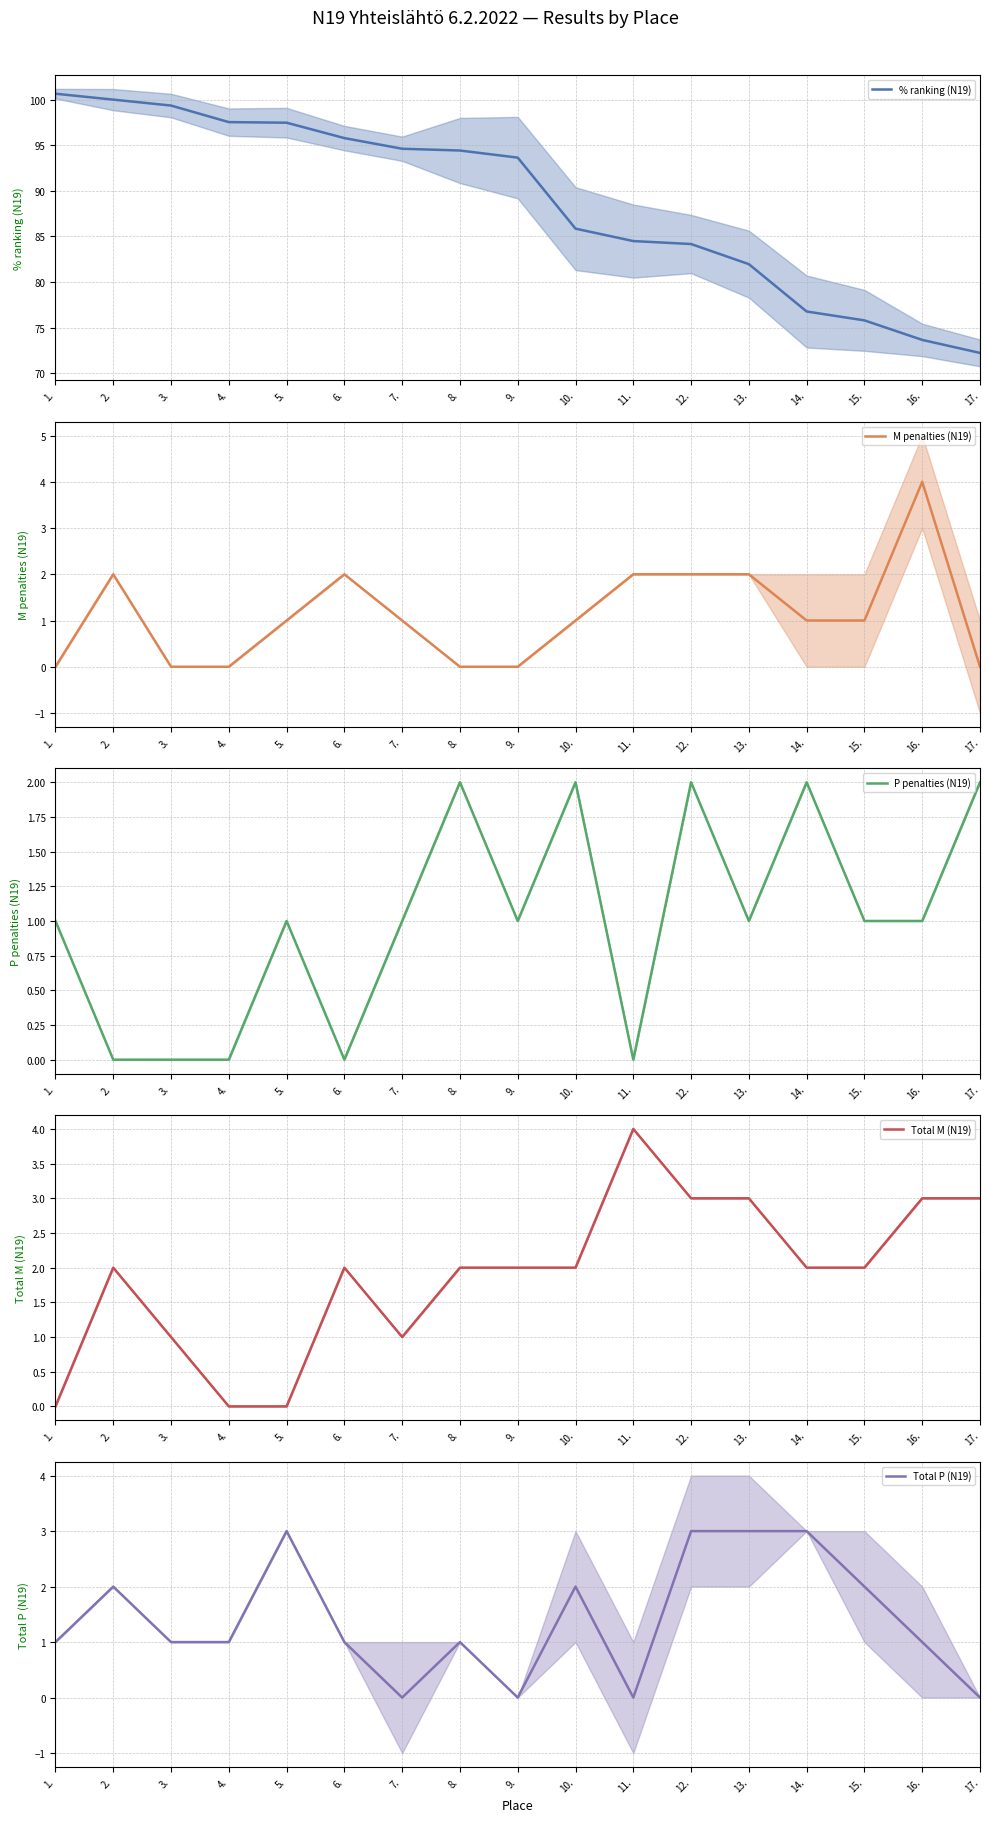

Where is Total M (N19) nearest to the value 2?

2.